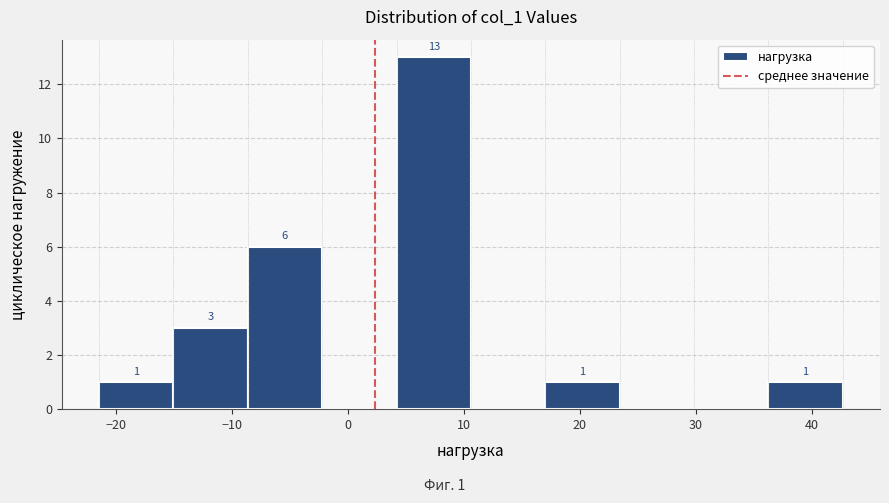

Over which range of the x-axis is the bar tallest?

4 to 11